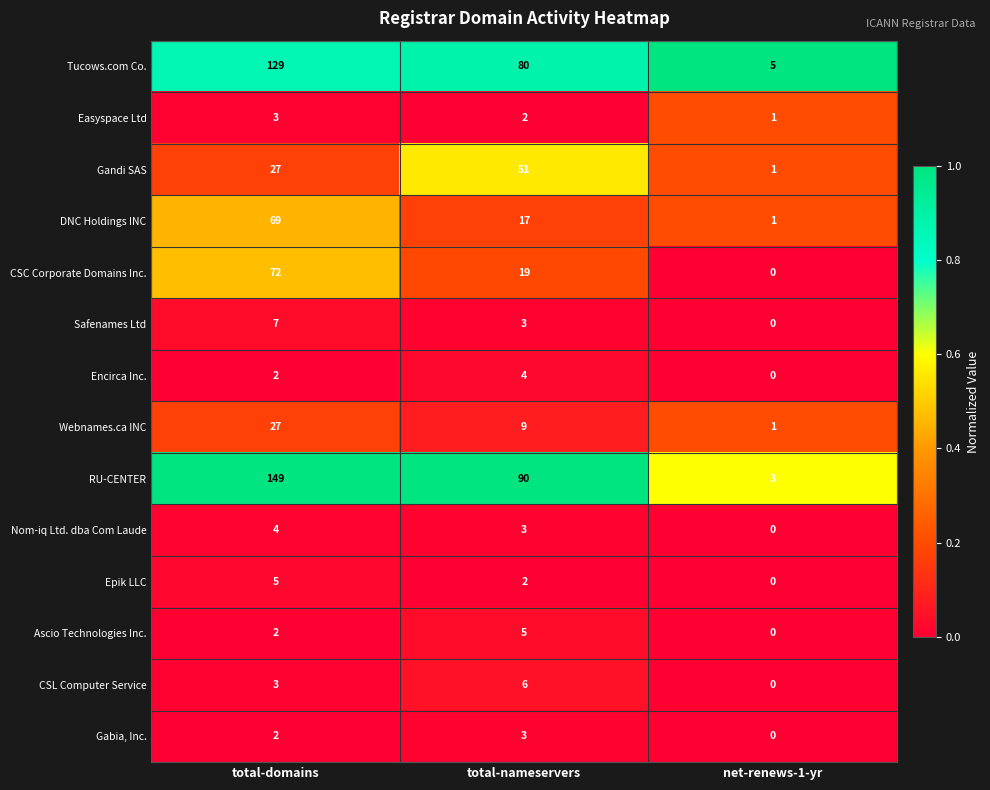

Rank the categories by Gabia, Inc. value from highest to lowest.

total-nameservers, total-domains, net-renews-1-yr